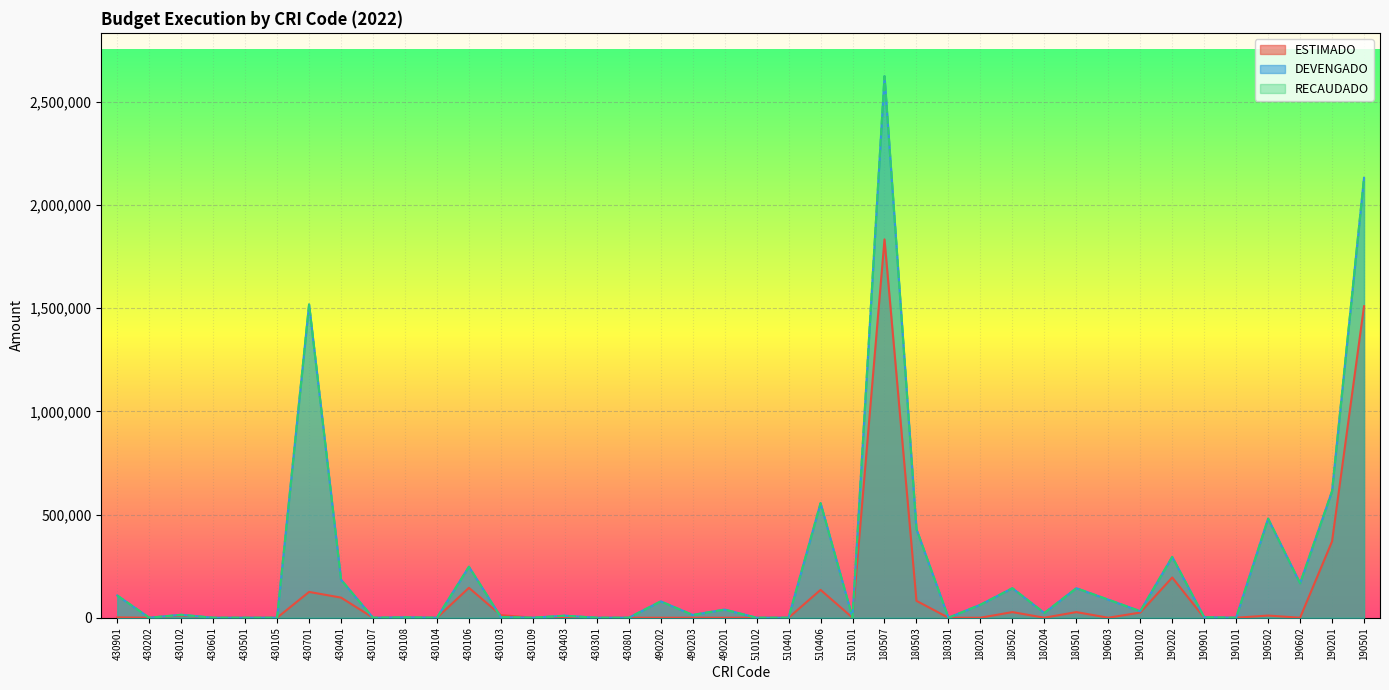

At which category does the chart reach its minimum across all series?

430403